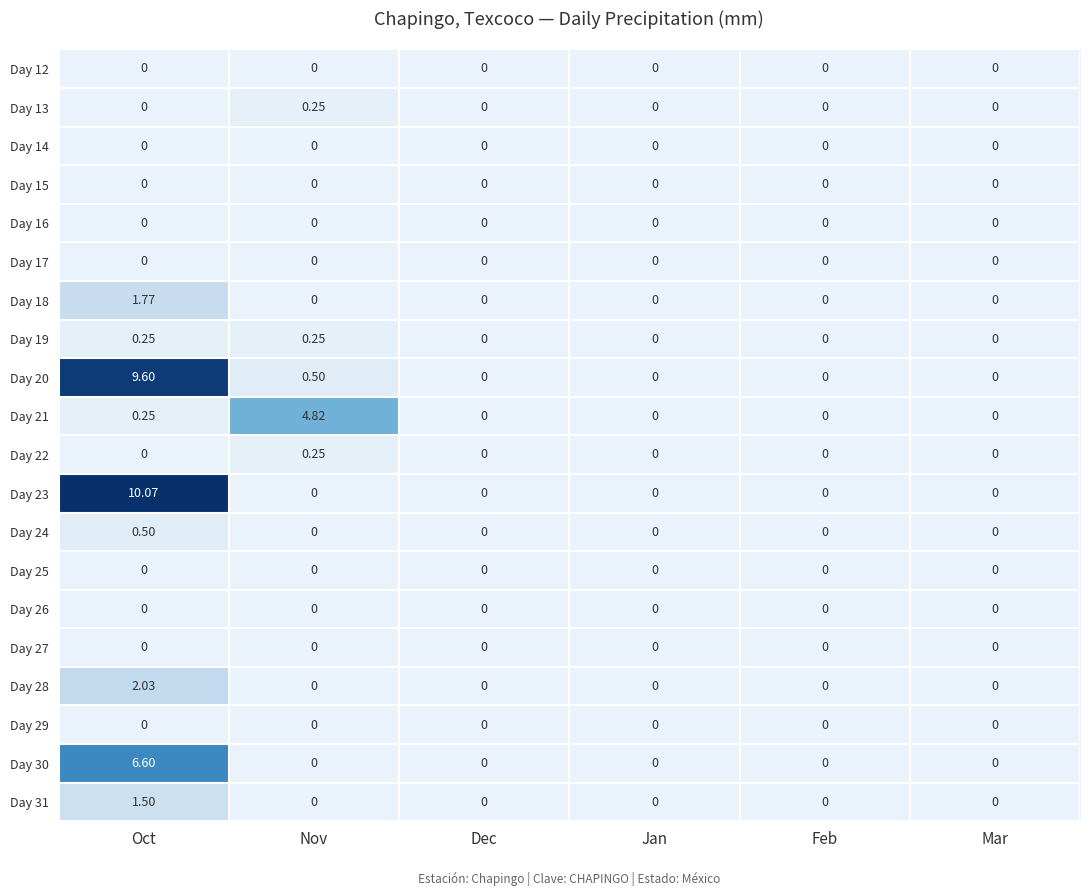

At how many categories does at least one series exceed 3?

2